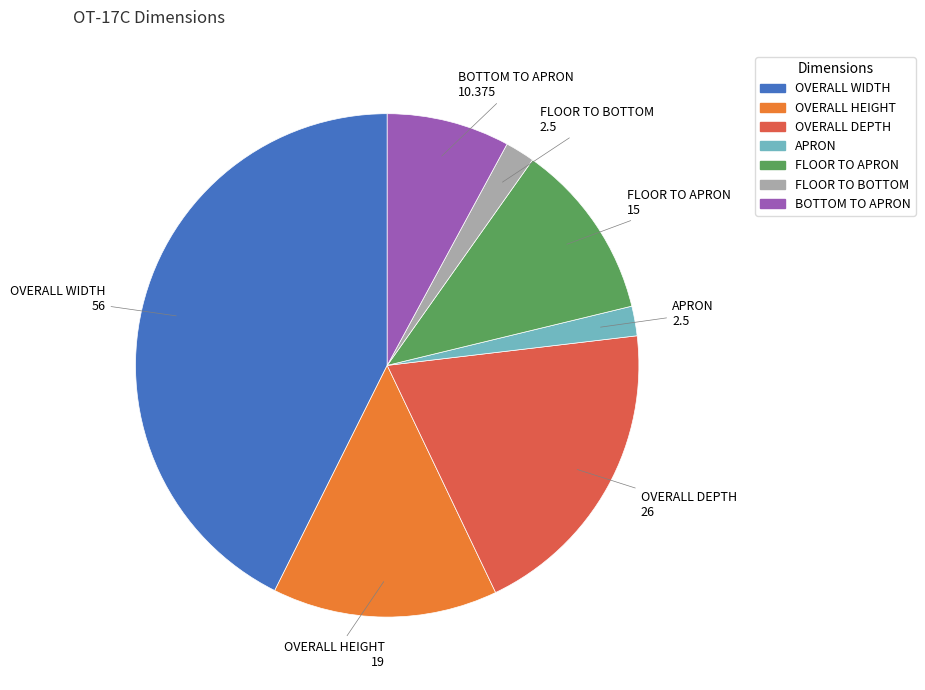

How many slices are in this pie chart?

7